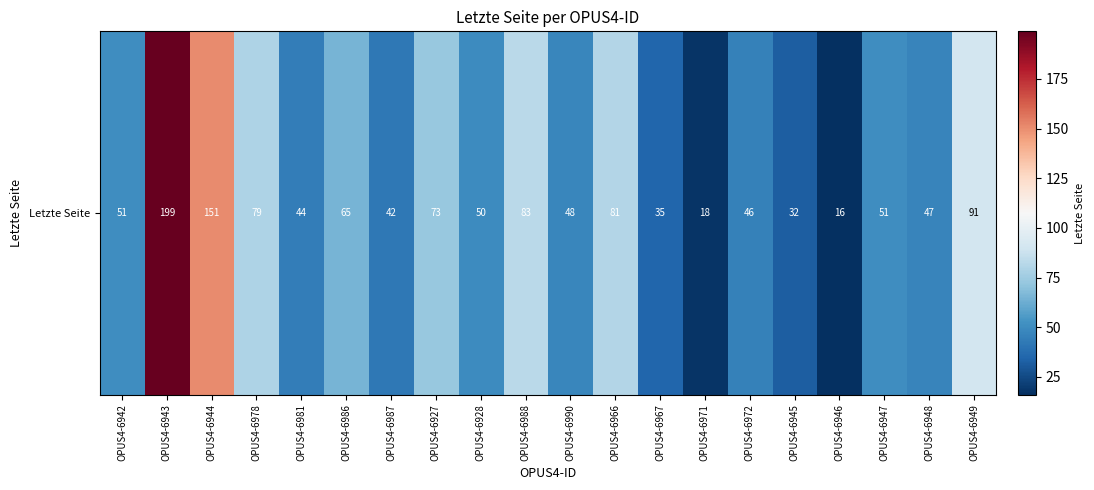

The chart shows a value of 32 at OPUS4-6945. True or false?

True